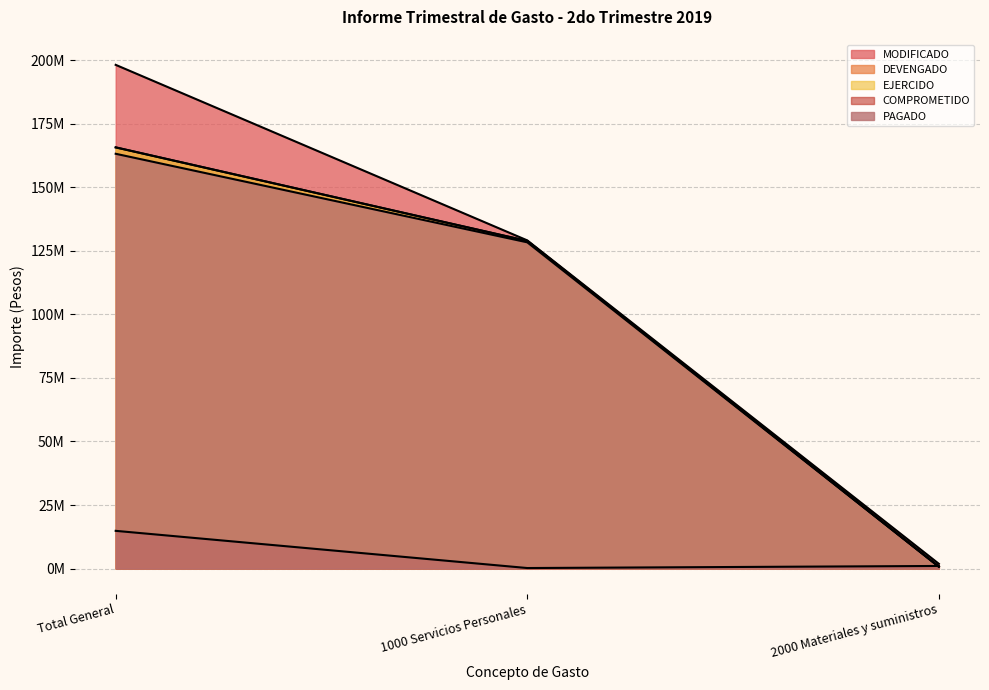

Does the chart display data point markers on the line(s)?

No